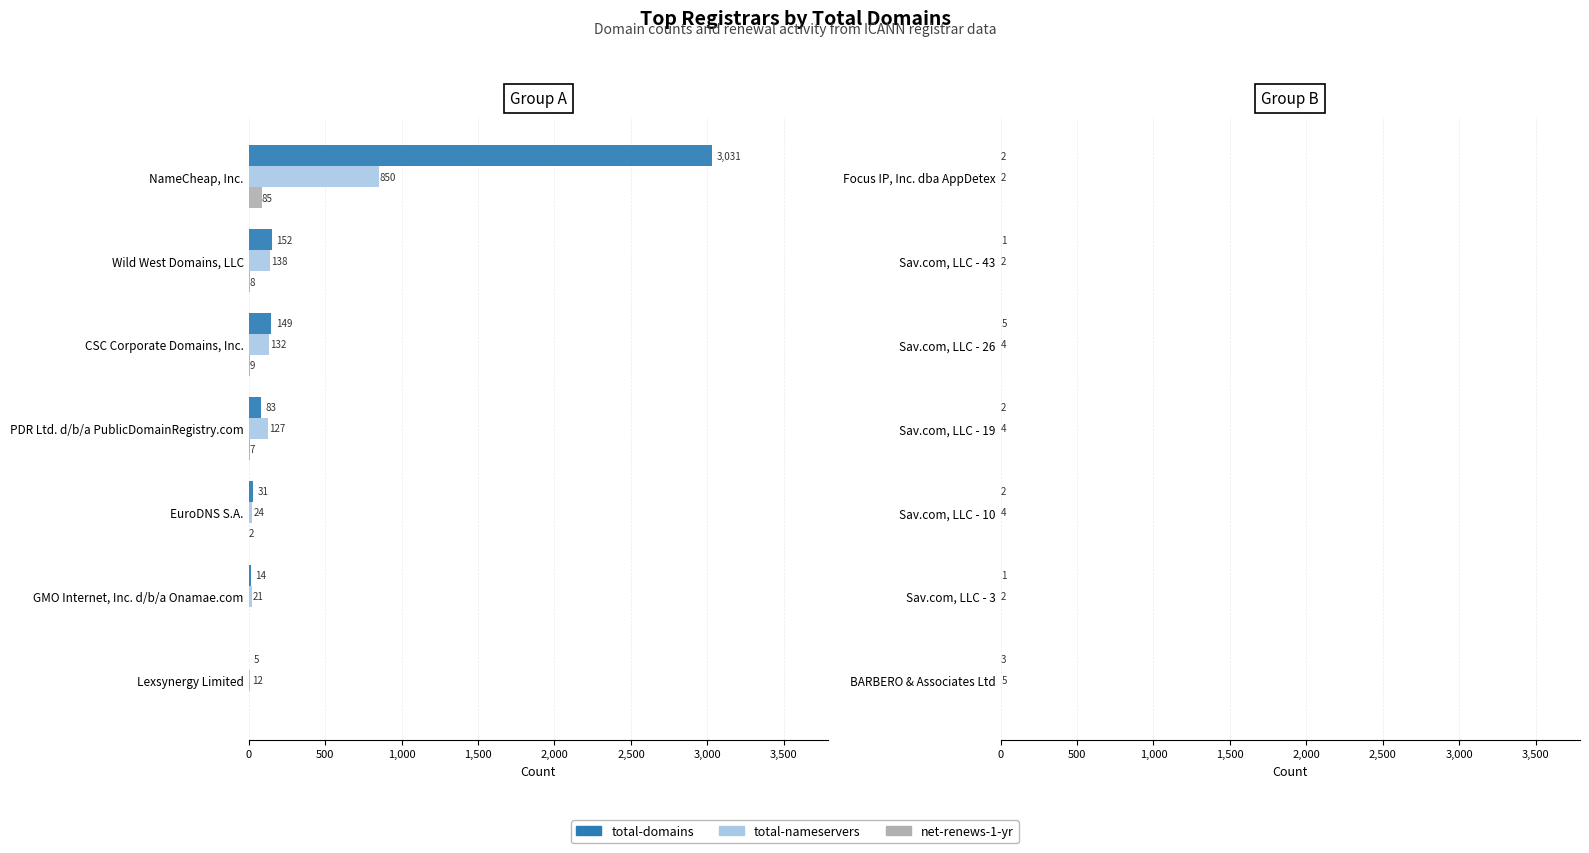

Which series changed the most between 1,000 and 2,000?

total-domains